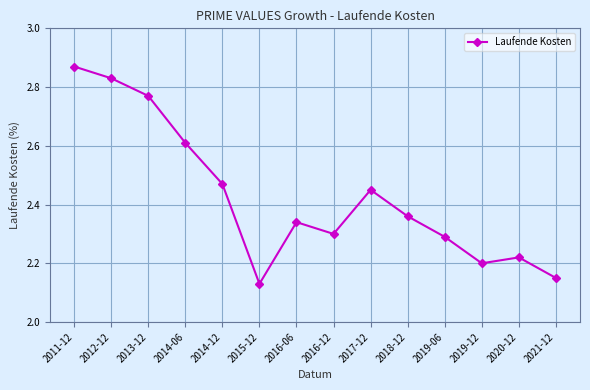

What is the label of the 13th point from the right?

2012-12